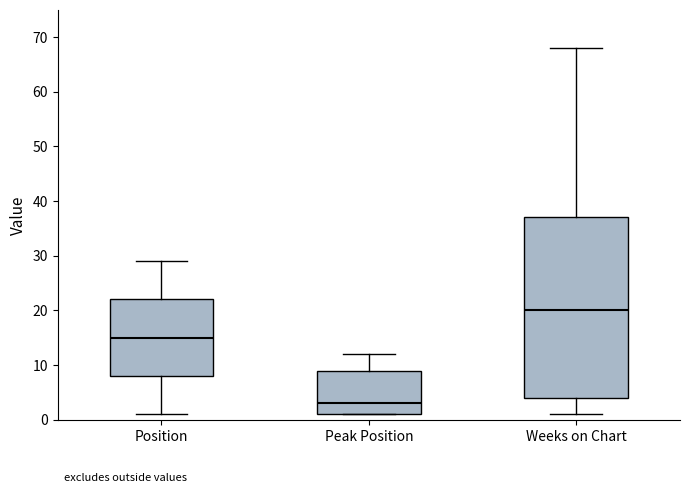

Which box's median line is the lowest?

Peak Position